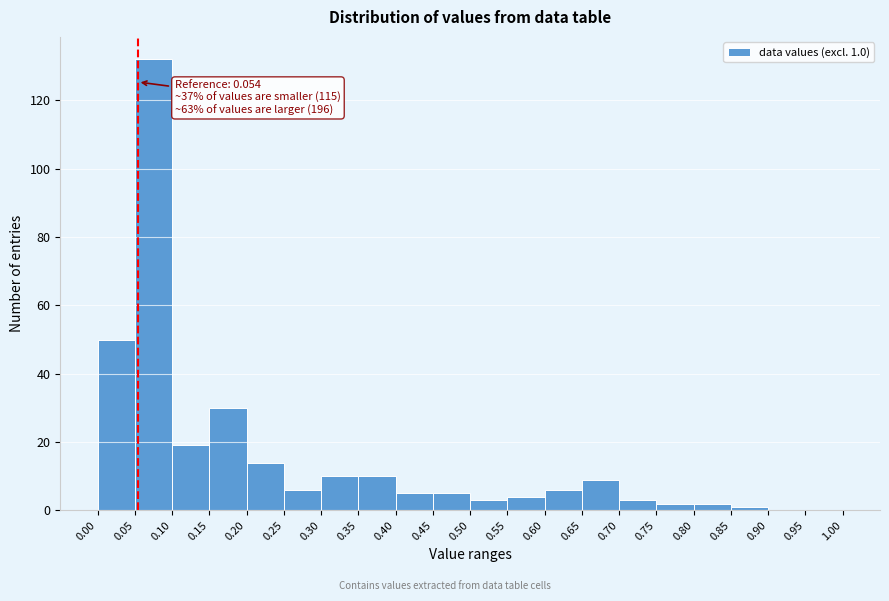

Which range on the x-axis has the tallest bar?

0.05 to 0.10